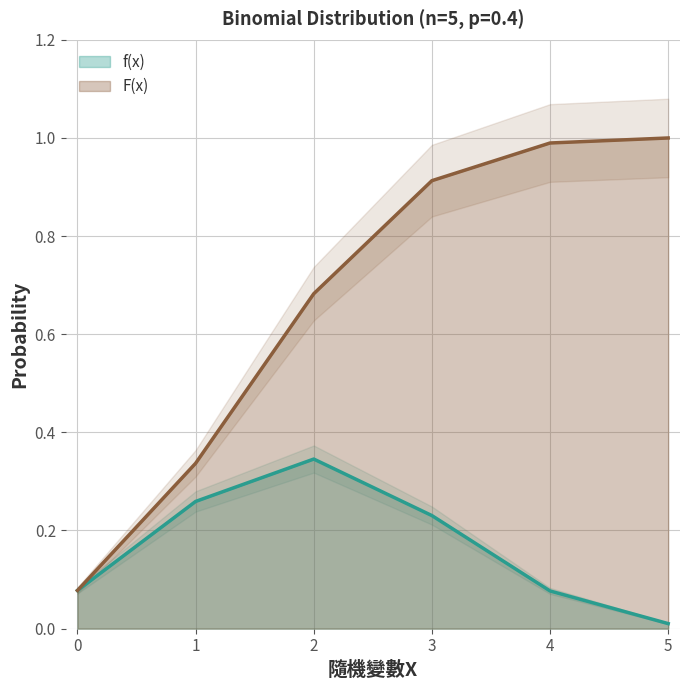

List the labels in order of F(x) value, smallest first.

0, 1, 2, 3, 4, 5